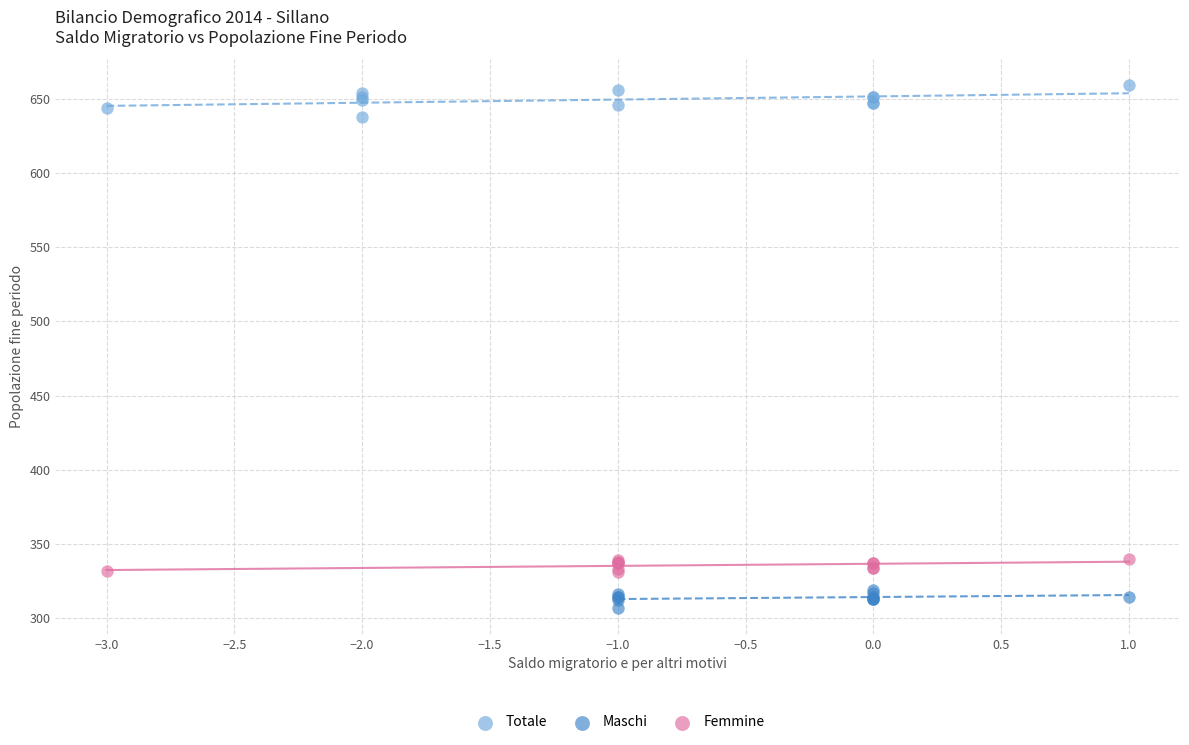

Which series contains the highest Y value?

Totale